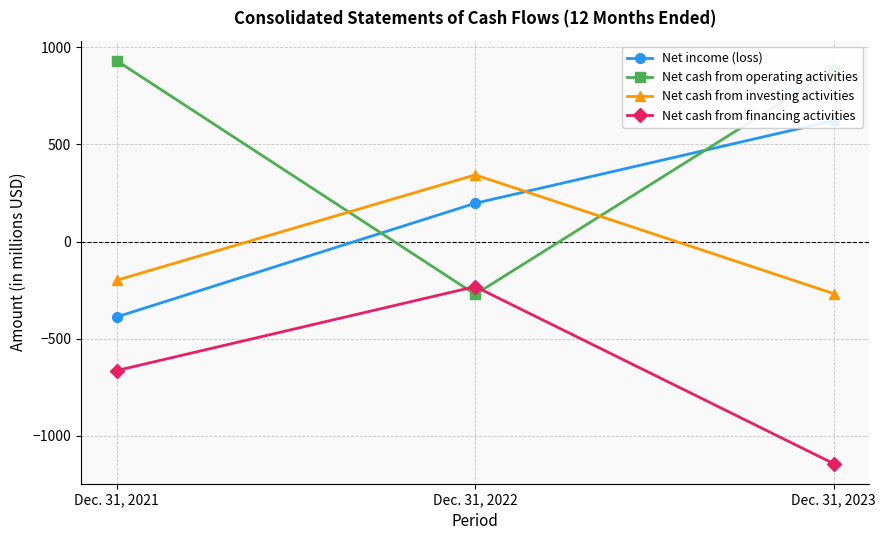

The Net cash from operating activities series shows -176 at Dec. 31, 2022. True or false?

False